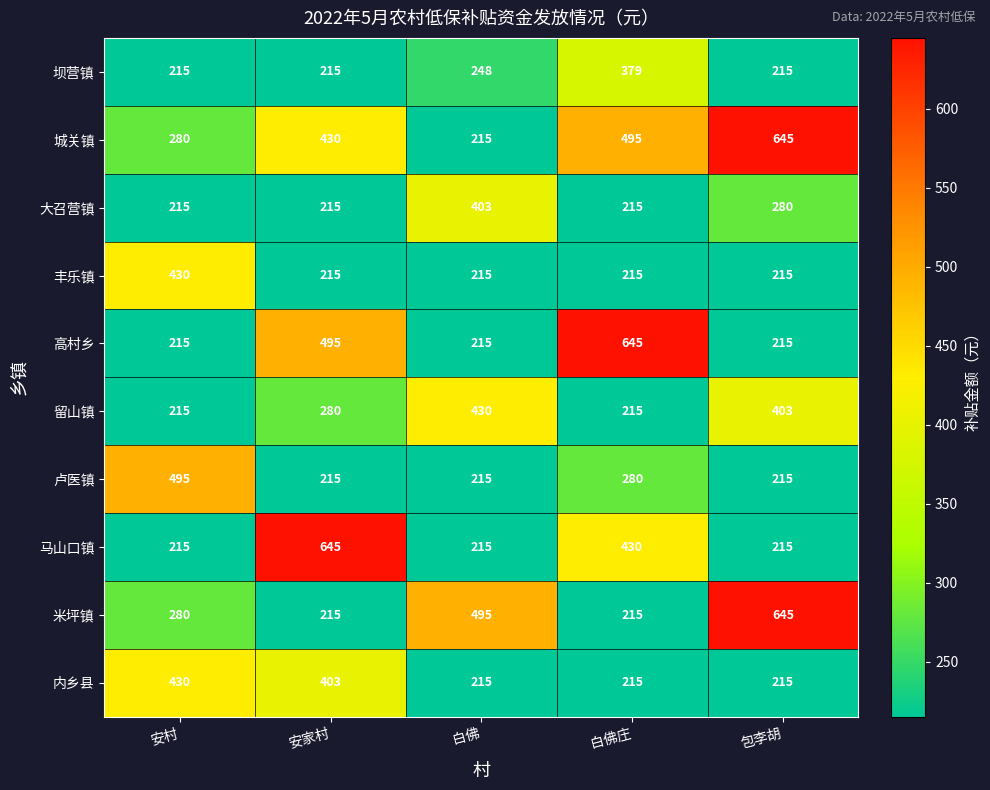

The 丰乐镇 series shows 215 at 包李胡. True or false?

True